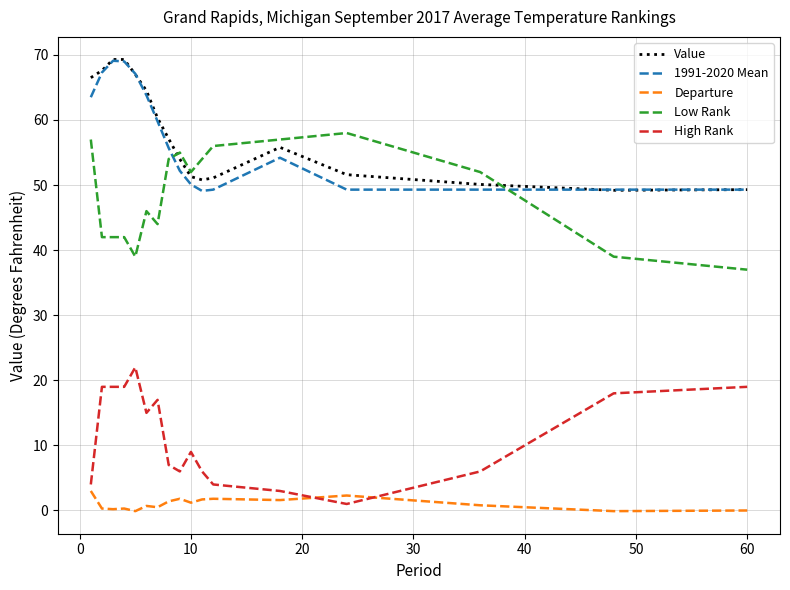

Which series has the largest total across all categories?

Value